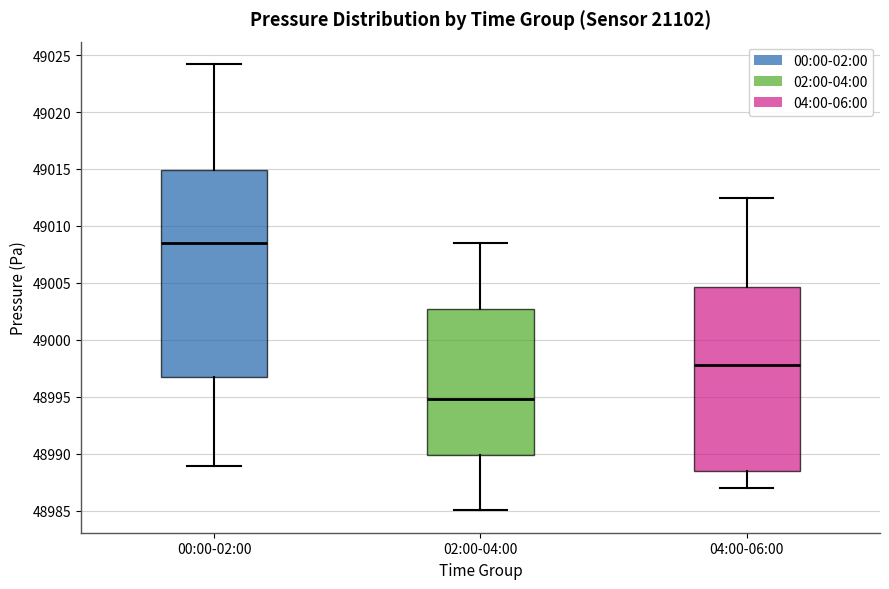

Where does the lower whisker of the box for 00:00-02:00 end on the y-axis? The values are not printed on the chart, so give them approximately, as read against the axis.

48989.0